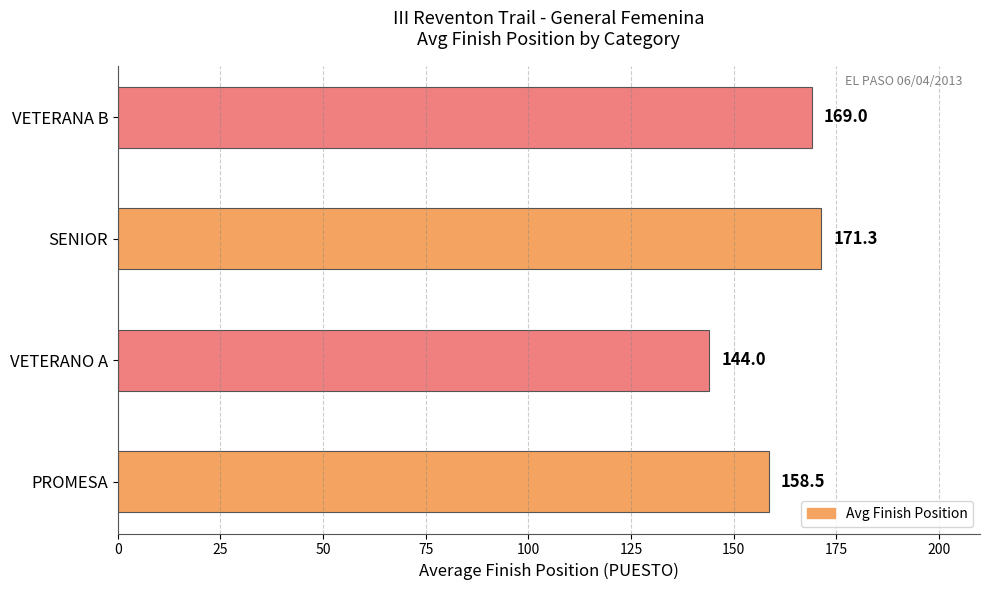

Rank the categories by value from lowest to highest.

VETERANO A, PROMESA, VETERANA B, SENIOR